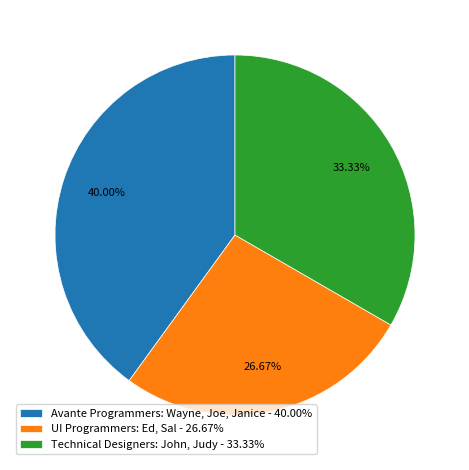

What is the total percentage of UI Programmers: Ed, Sal and Technical Designers: John, Judy?

60.0%